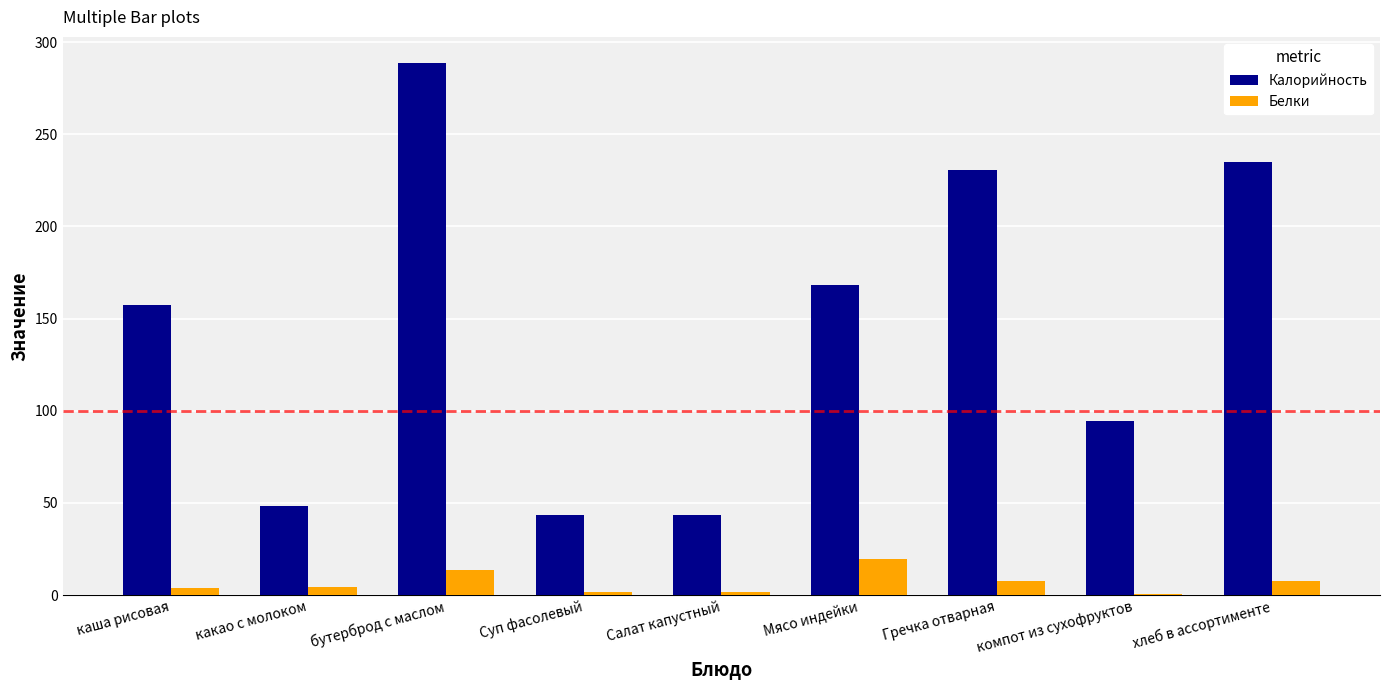

Which category has the highest value in the Калорийность series?

бутерброд с маслом